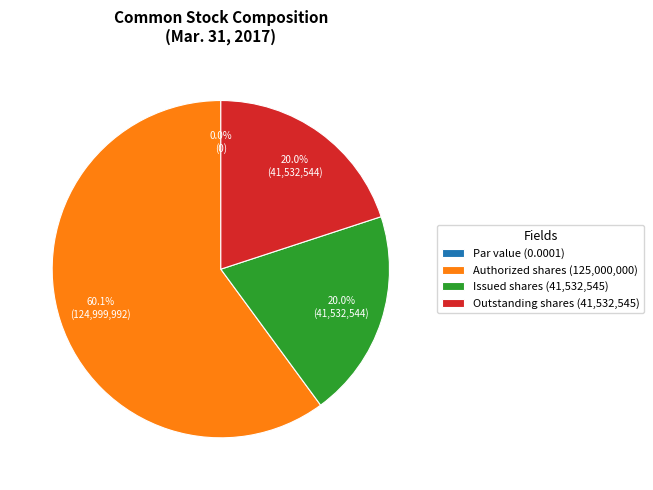

Which category accounts for the majority?

Common stock, authorized shares